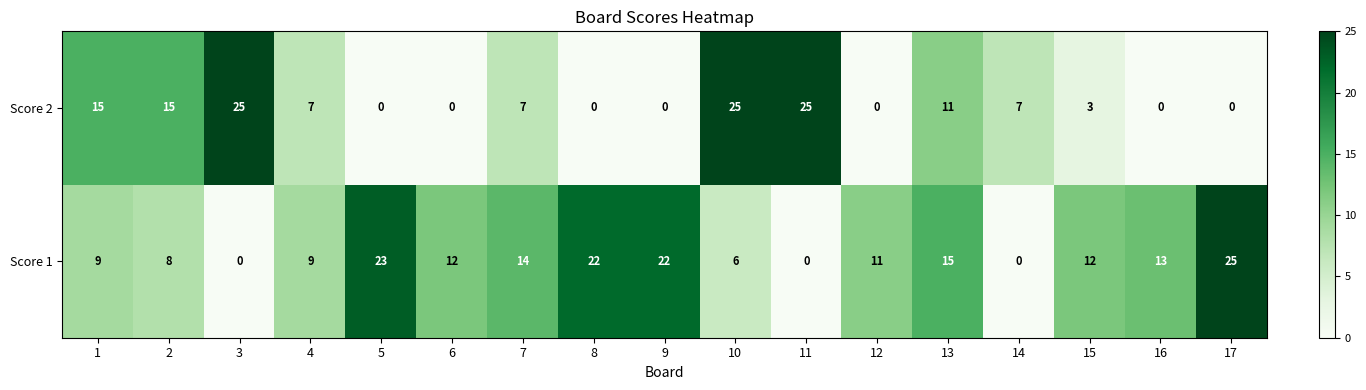

Which series has the largest total across all categories?

Score 1